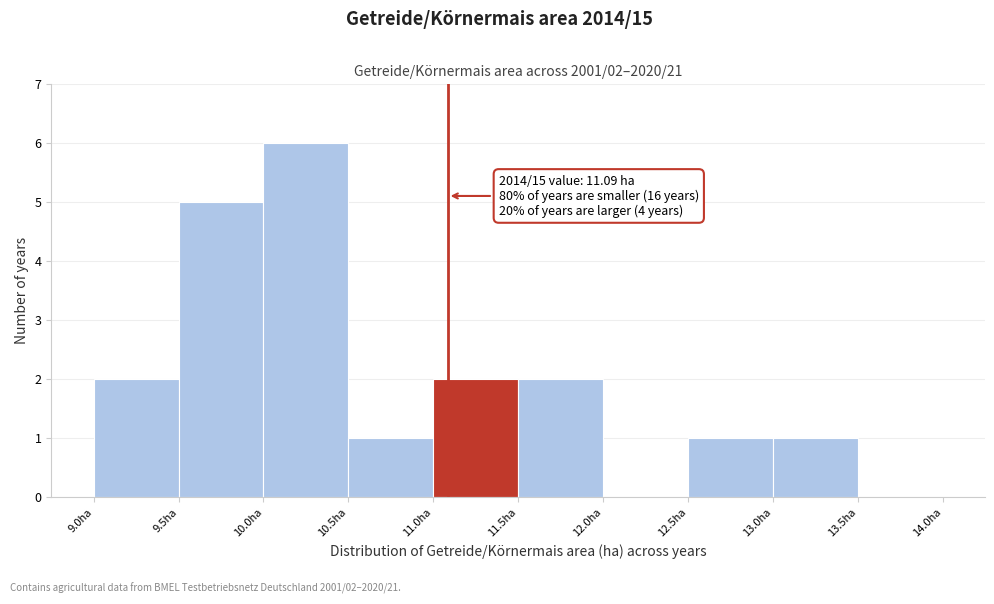

Which range on the x-axis has the tallest bar?

10.0 to 10.5